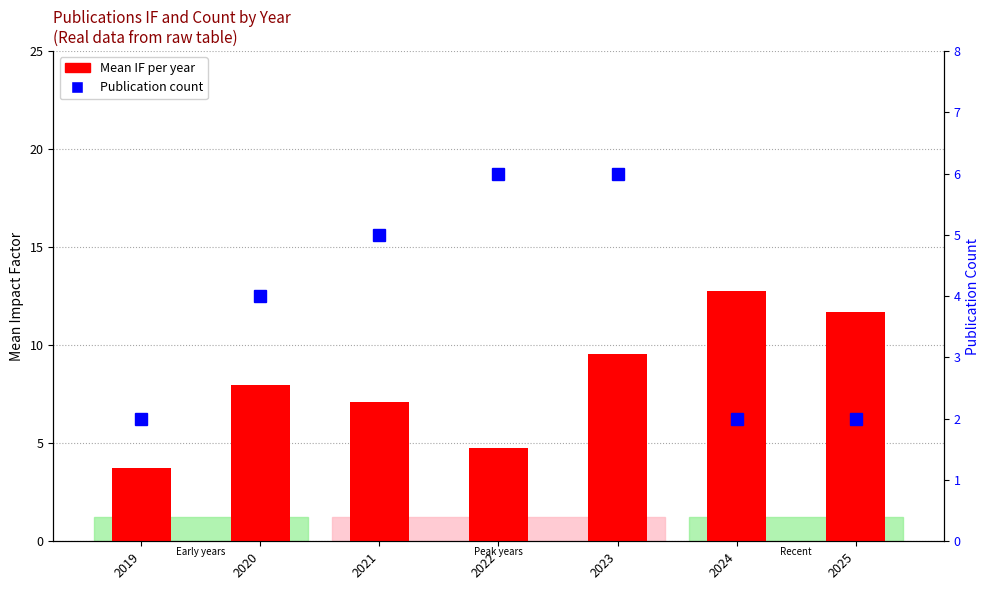

The value of Mean IF per year at 2025 is 6.4. True or false?

False